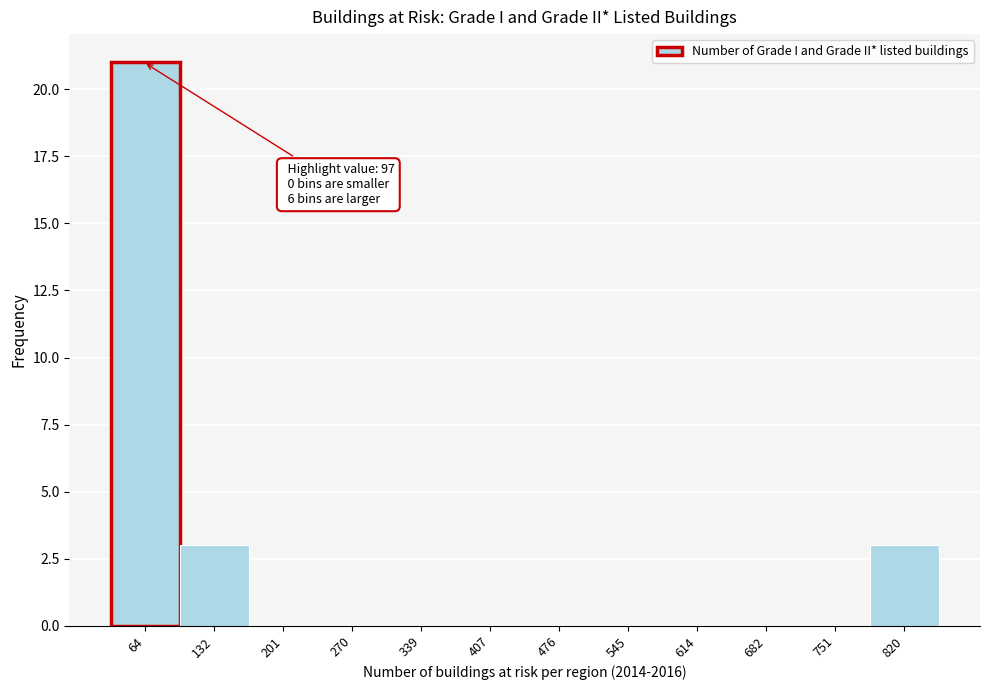

Reading right to left, list all the values displayed in this chart.

820=3	751=0	682=0	614=0	545=0	476=0	407=0	339=0	270=0	201=0	132=3	64=21